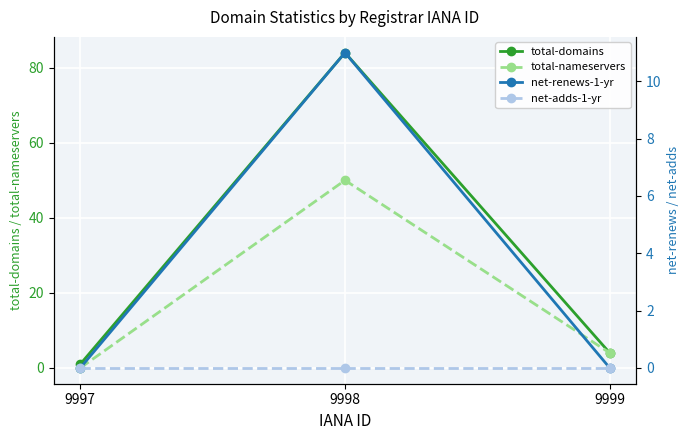

What is the total value across all series at 9997?

1